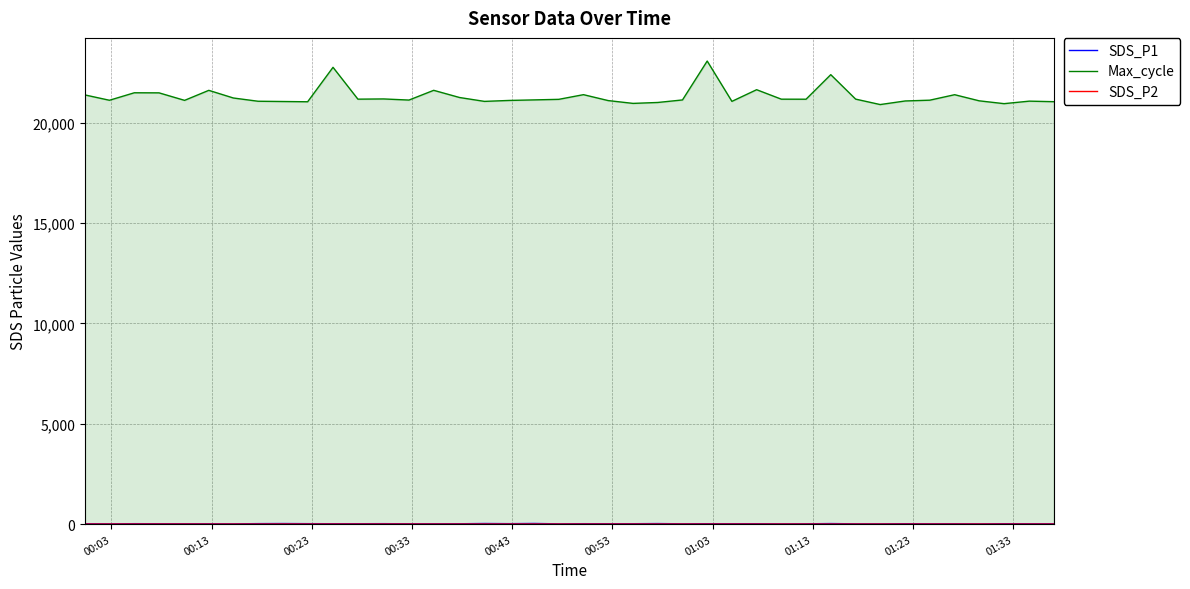

Which series has the largest range (max minus min)?

Max_cycle